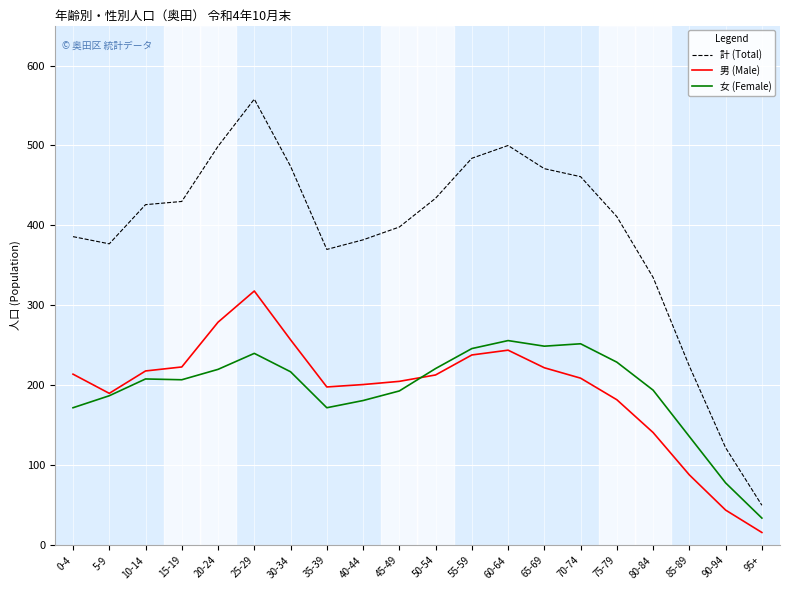

What is the total value across all series at 95+?

100